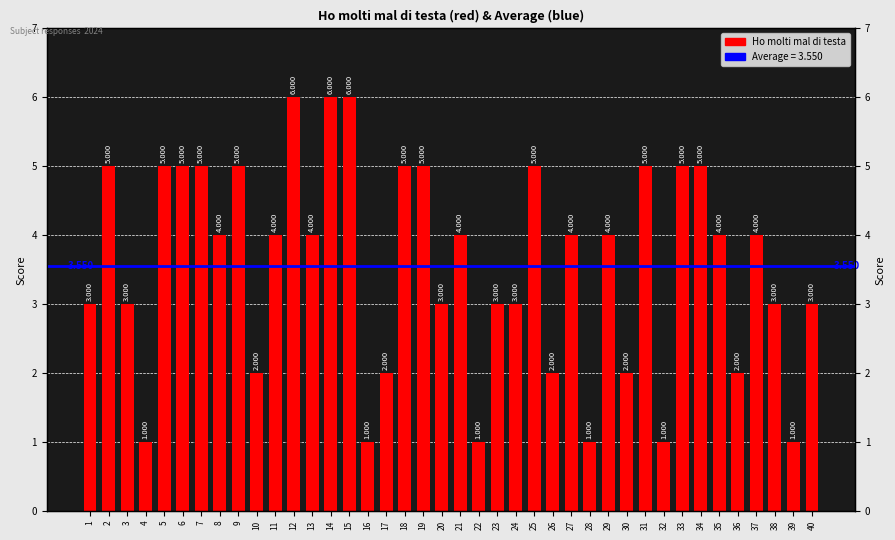

Reading left to right, transcribe all the data shown in this chart.

1=3	2=5	3=3	4=1	5=5	6=5	7=5	8=4	9=5	10=2	11=4	12=6	13=4	14=6	15=6	16=1	17=2	18=5	19=5	20=3	21=4	22=1	23=3	24=3	25=5	26=2	27=4	28=1	29=4	30=2	31=5	32=1	33=5	34=5	35=4	36=2	37=4	38=3	39=1	40=3